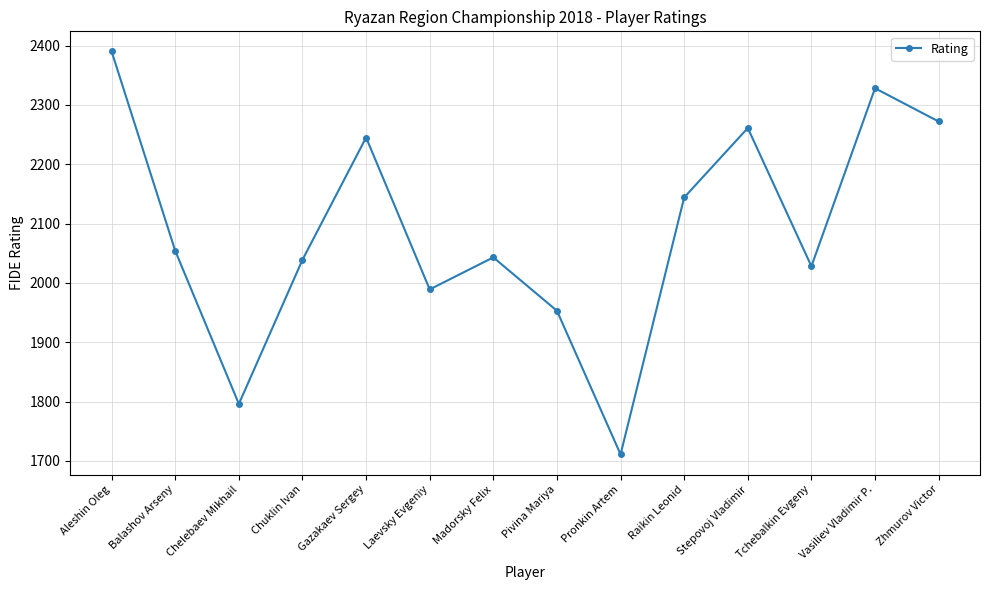

What is the maximum value shown in the chart?

2390